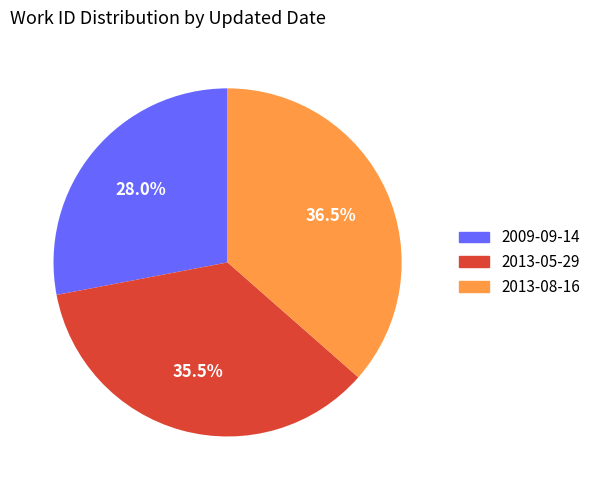

Combined, do 2009-09-14 and 2013-08-16 account for over 50%?

Yes